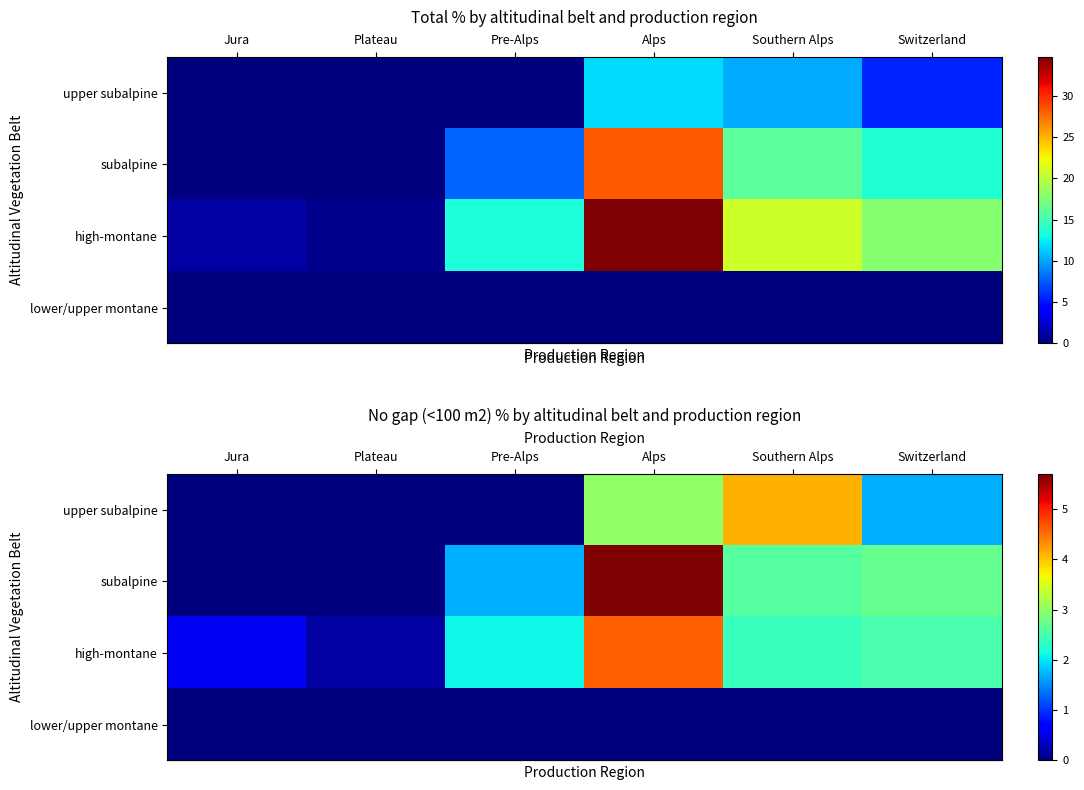

What is the maximum value for row_2?

4.6